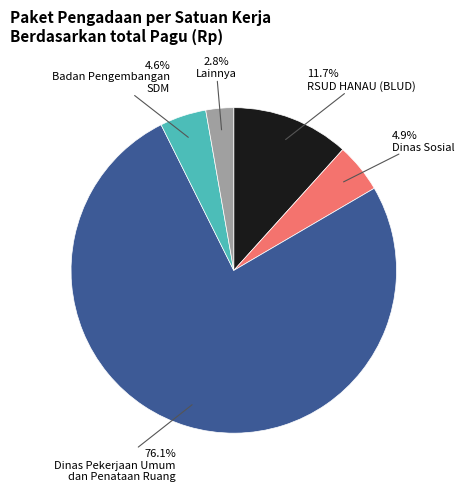

Is there any slice that represents more than half of the pie?

Yes